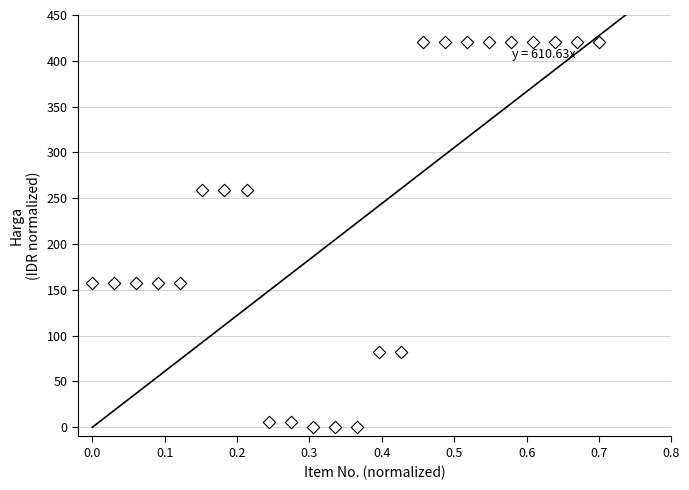

What is the range of Y values (max minus min)?

420.0